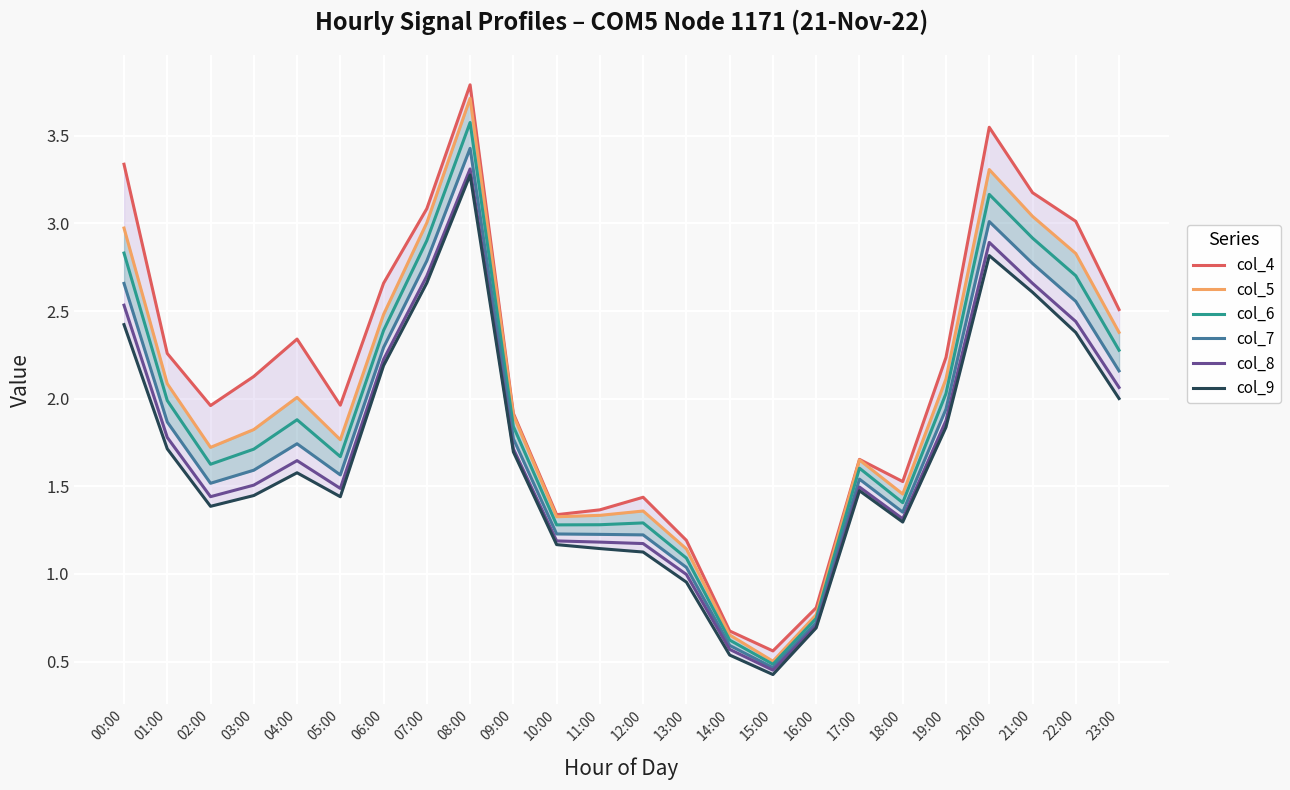

Which series has the largest range (max minus min)?

col_4